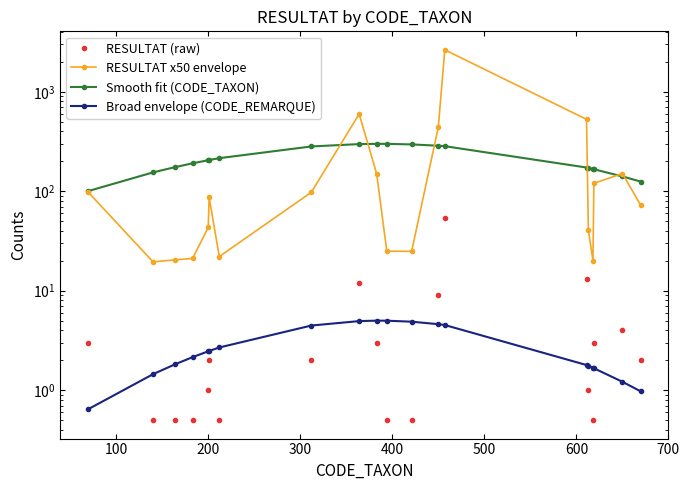

What is the sum of all RESULTAT x50 envelope values?

5230.6